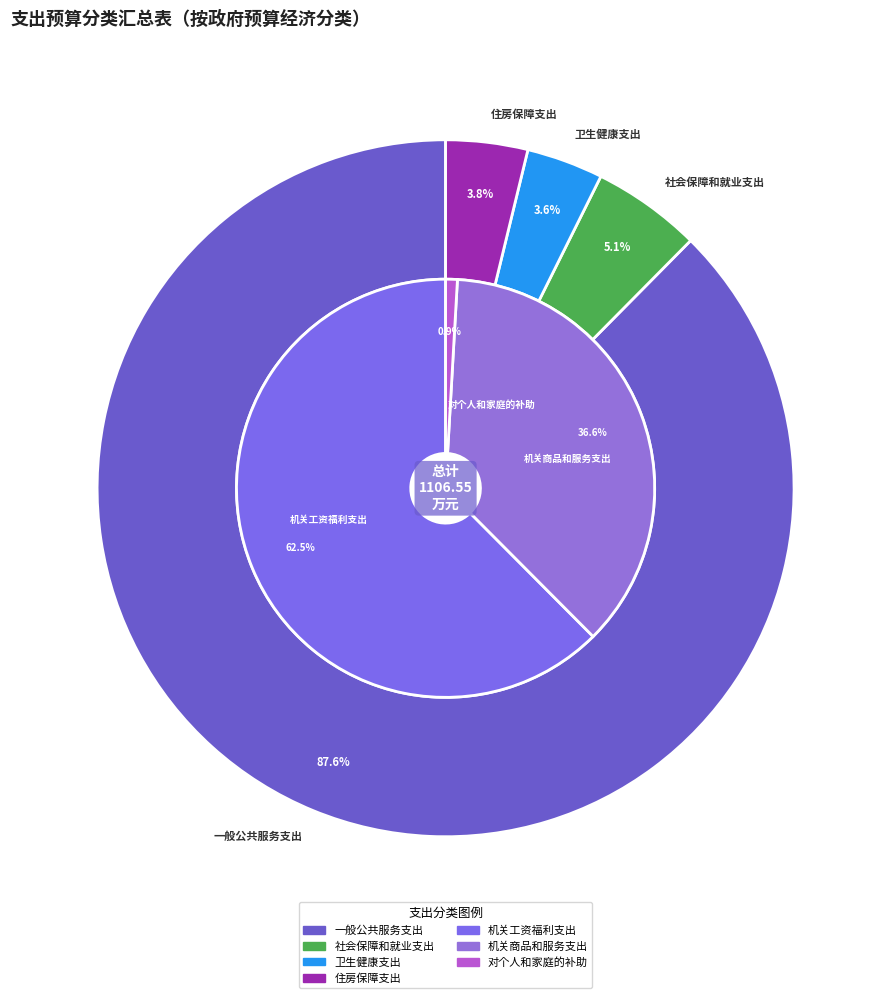

To the nearest percent, what is the combined percentage of 一般公共服务支出 and 卫生健康支出?

91%